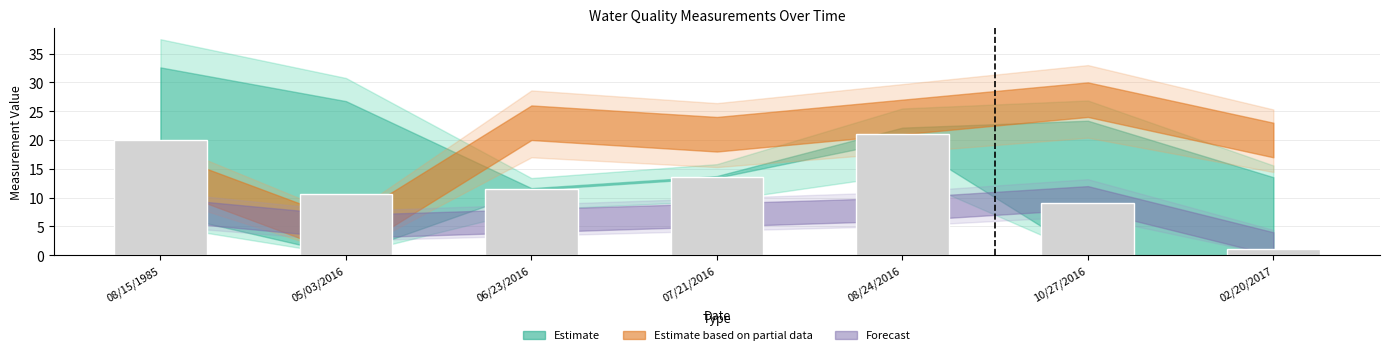

At which category does the chart reach its minimum across all series?

02/20/2017